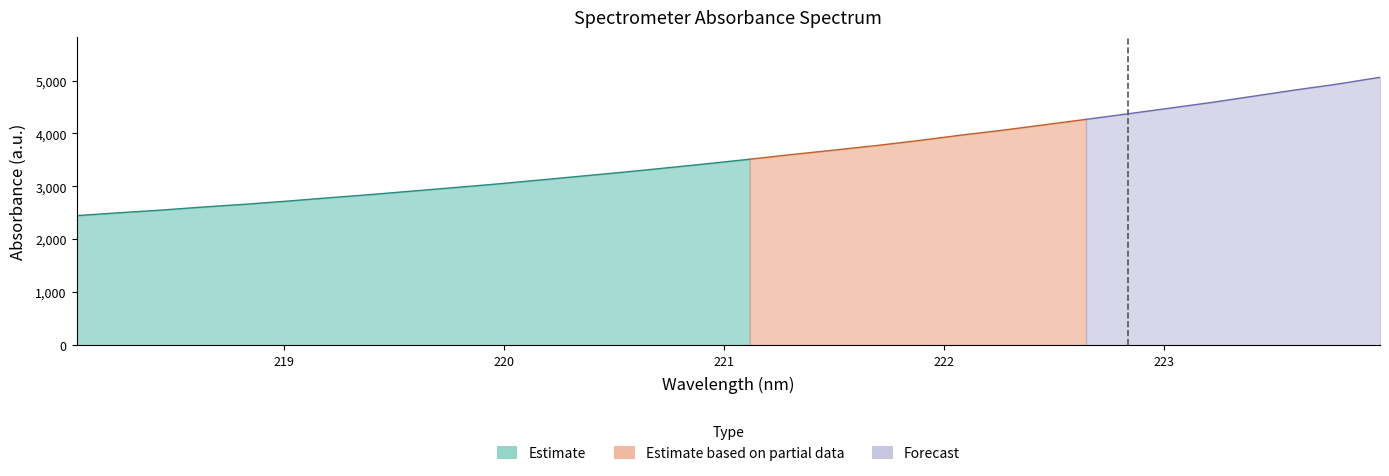

What is the value of the 27th point from the left?

4479.3